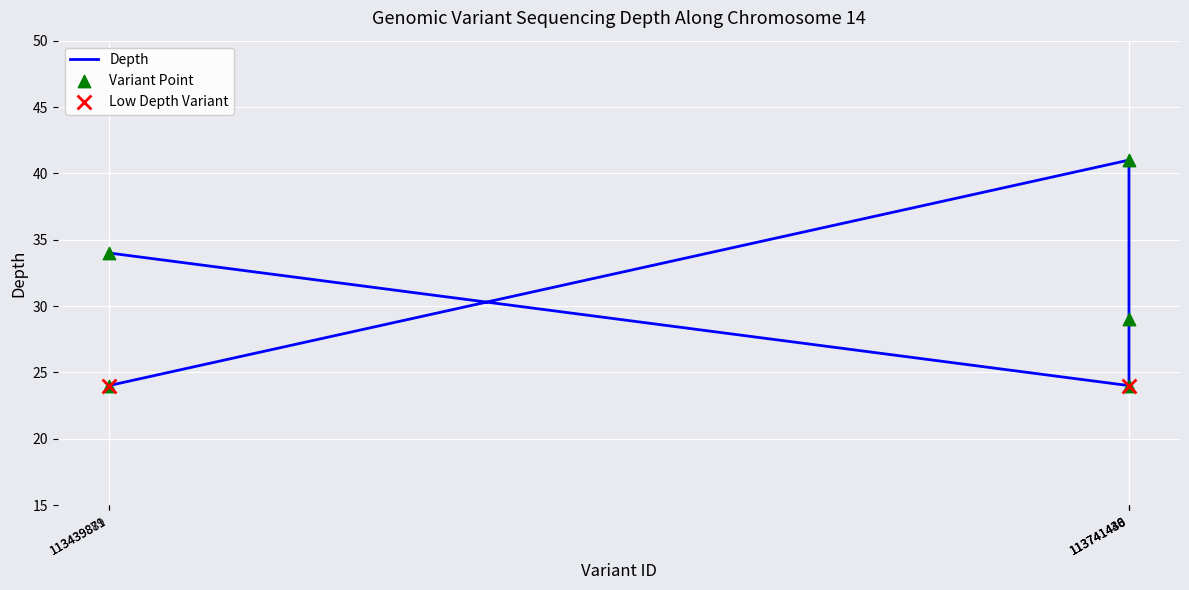

At how many categories does at least one series exceed 25?

3